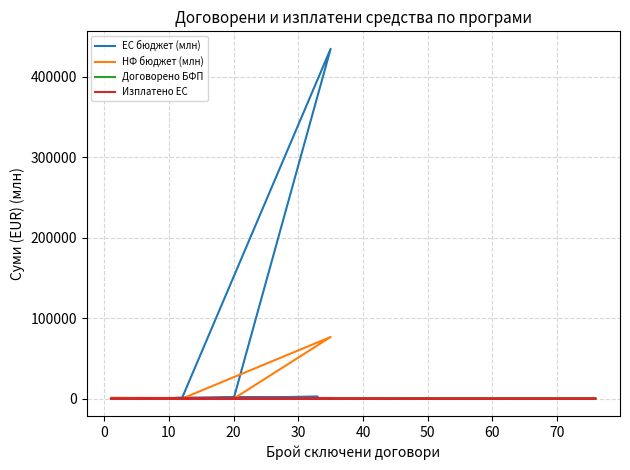

What is the label of the 5th point from the left?

20